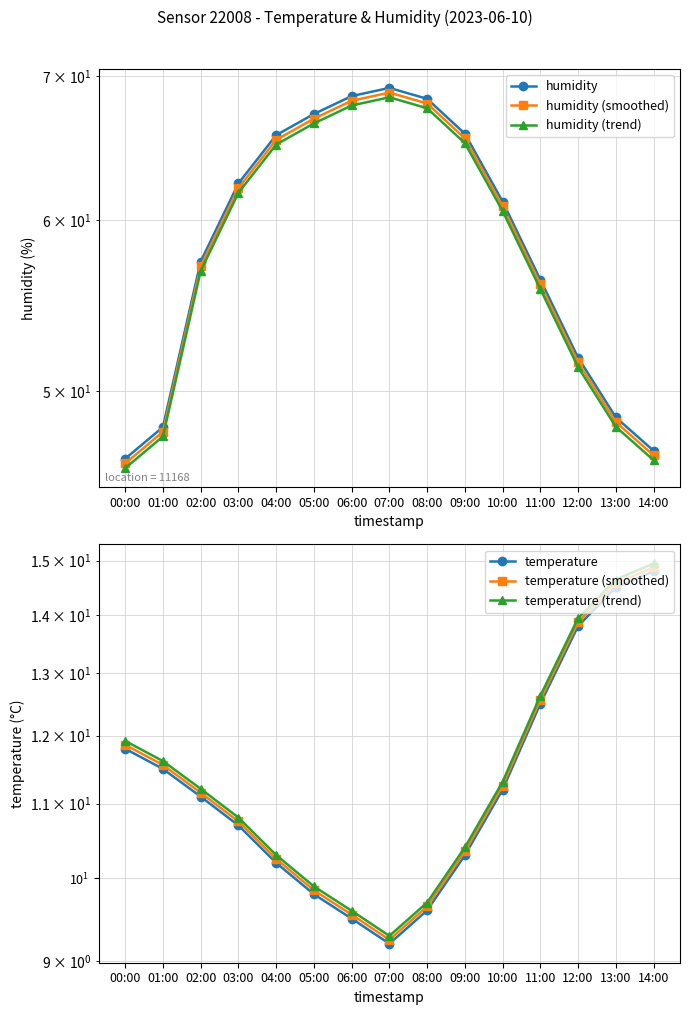

At how many categories does at least one series exceed 54?

10